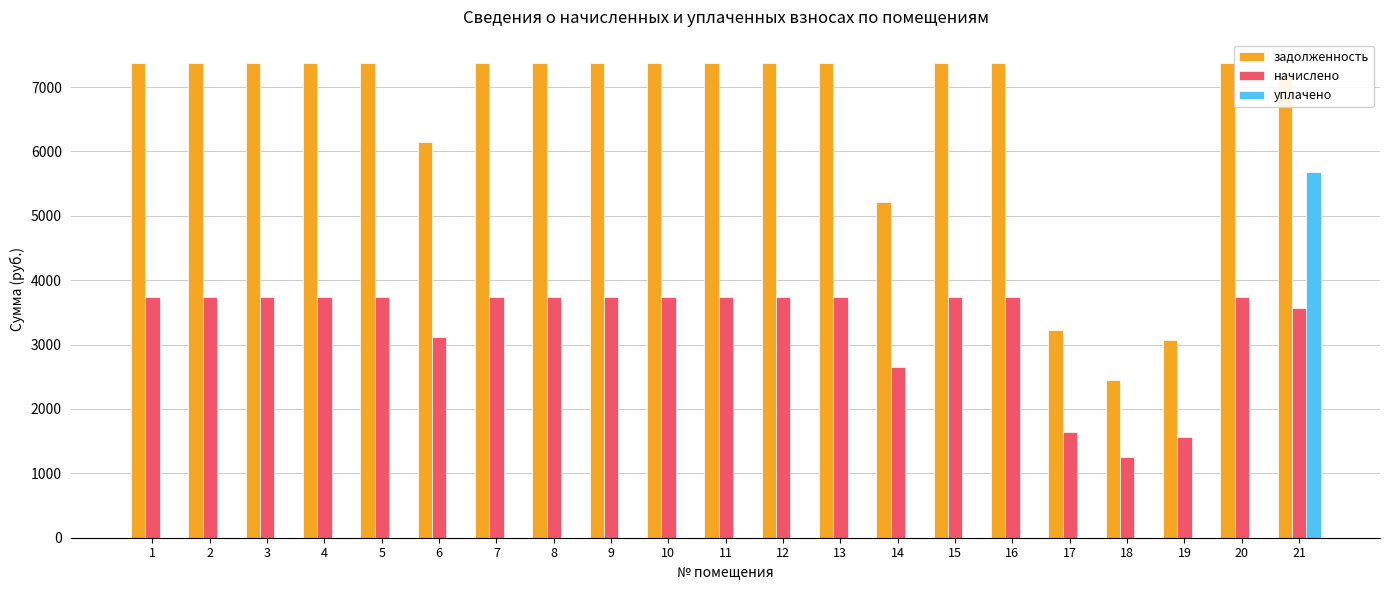

The value of задолженность at 6 is 6140.4. True or false?

True